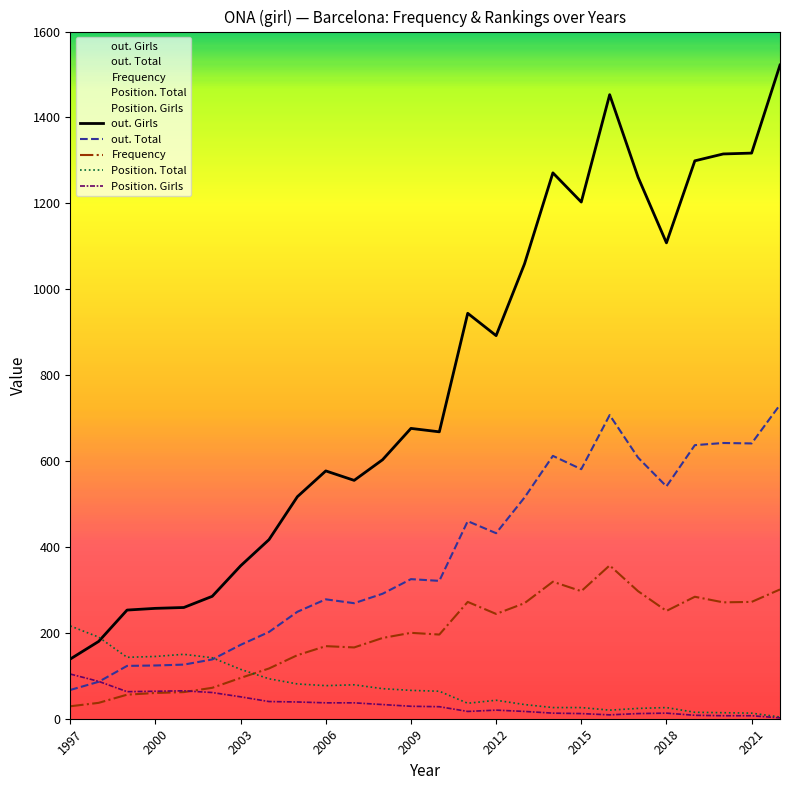

Where does the Position. Total series first go above 66?

1997